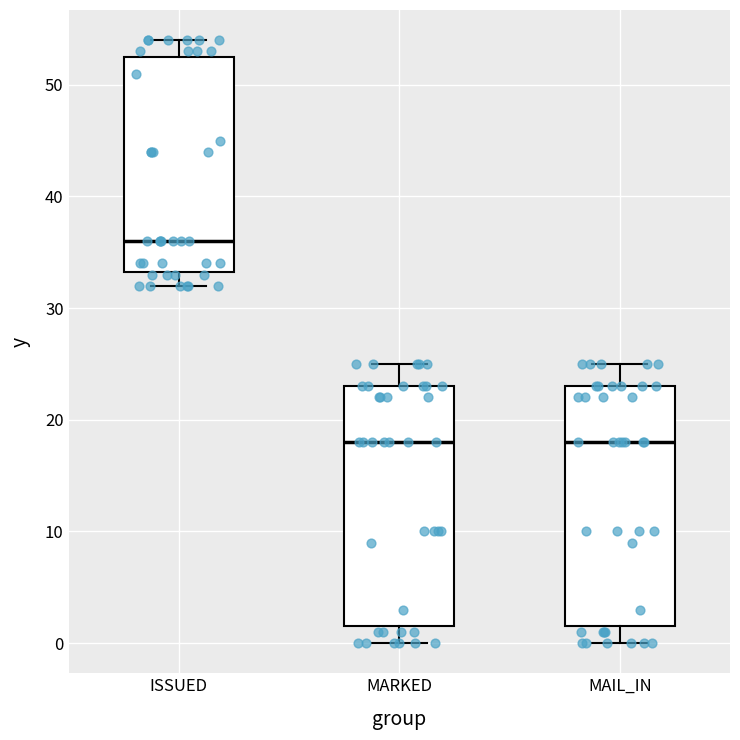

Reading left to right, read every box against the y-axis: the position of its median line, the range the box covers, and the ends of its whiskers. The values are not printed on the chart, so give them approximately, as read against the axis.

ISSUED: median 36, box 33 to 53, whiskers 32 to 54
MARKED: median 18, box 2 to 23, whiskers 0 to 25
MAIL_IN: median 18, box 2 to 23, whiskers 0 to 25